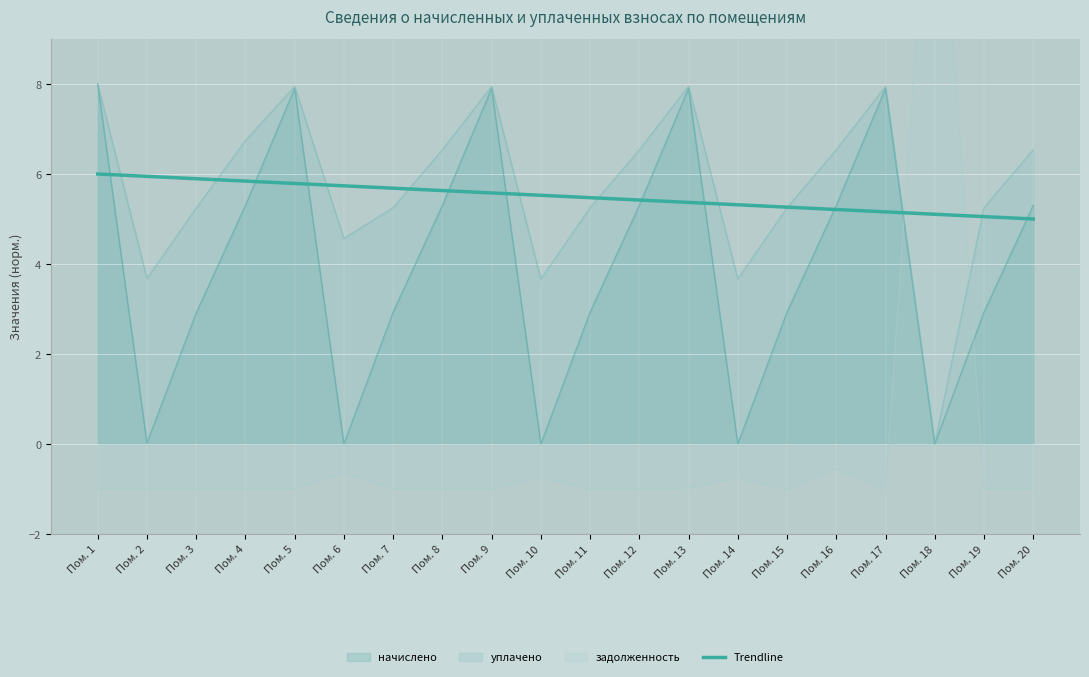

Read the value at Пом. 20.

5.0